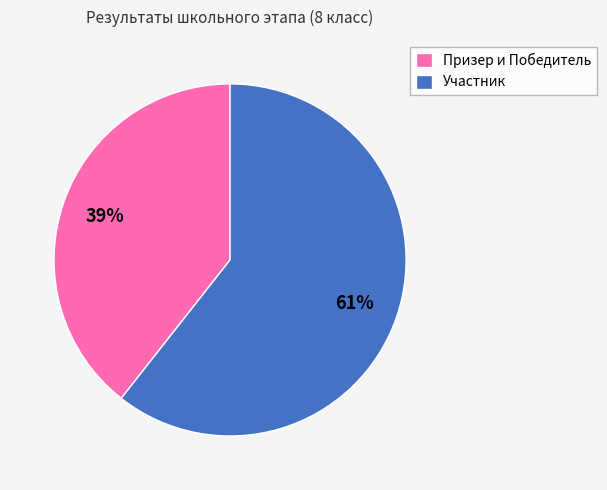

To the nearest percent, what is the average slice percentage?

50%